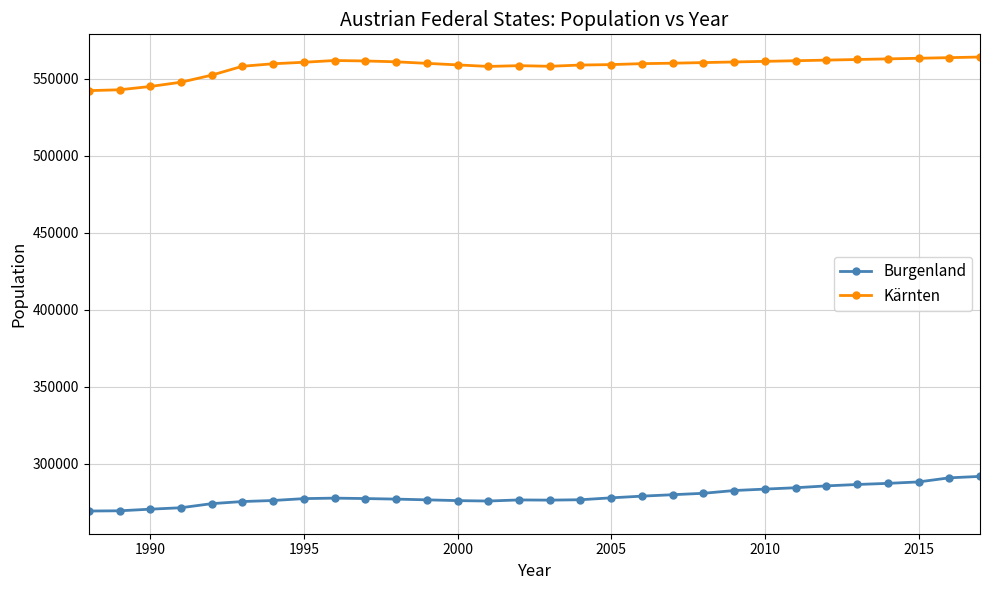

True or false: Kärnten and Burgenland intersect in this chart.

False